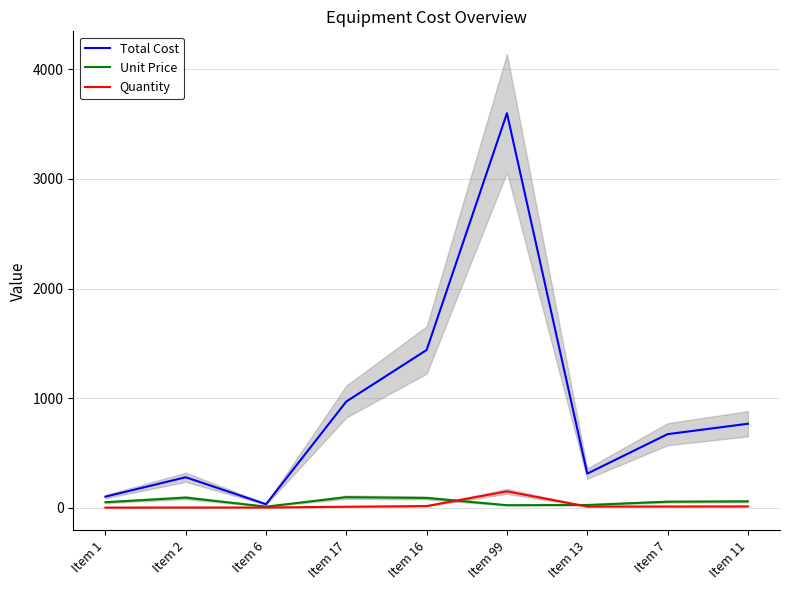

The Unit Price series shows 24 at Item 99. True or false?

True